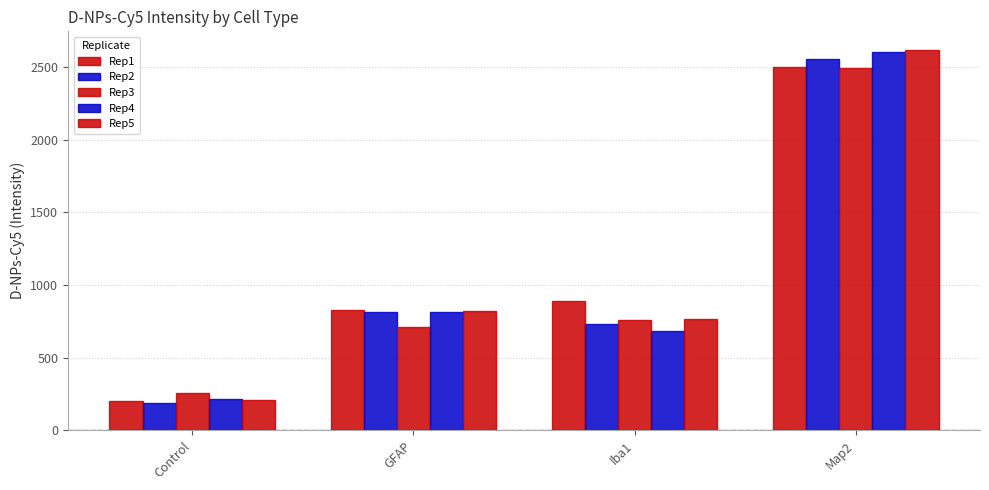

How many groups of bars are there?

4